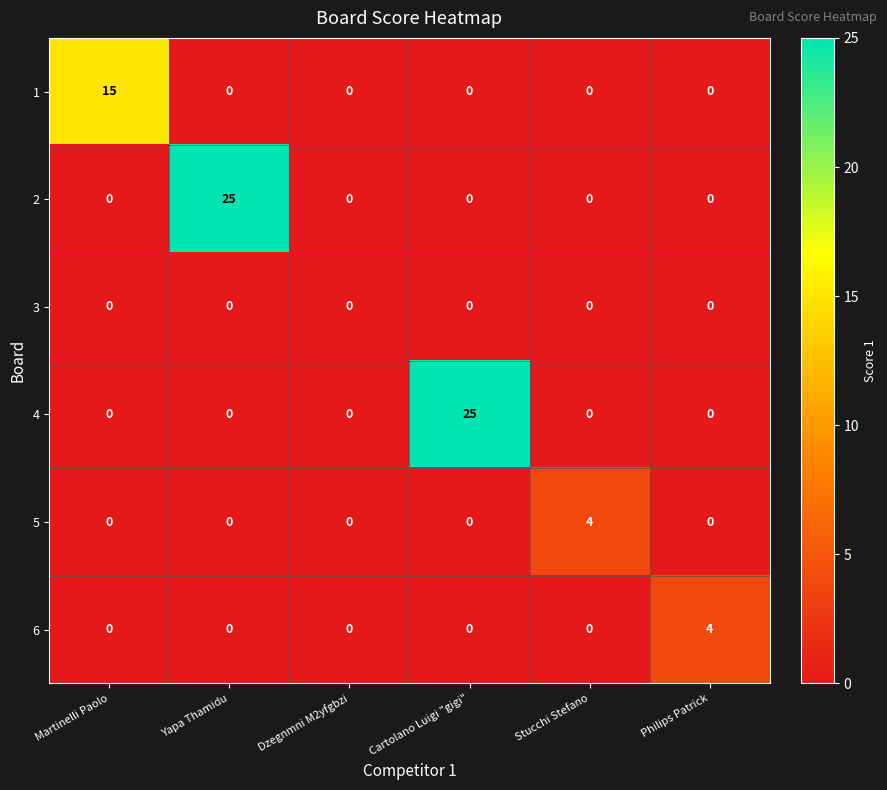

The value of 4 at Philips Patrick is -17. True or false?

False